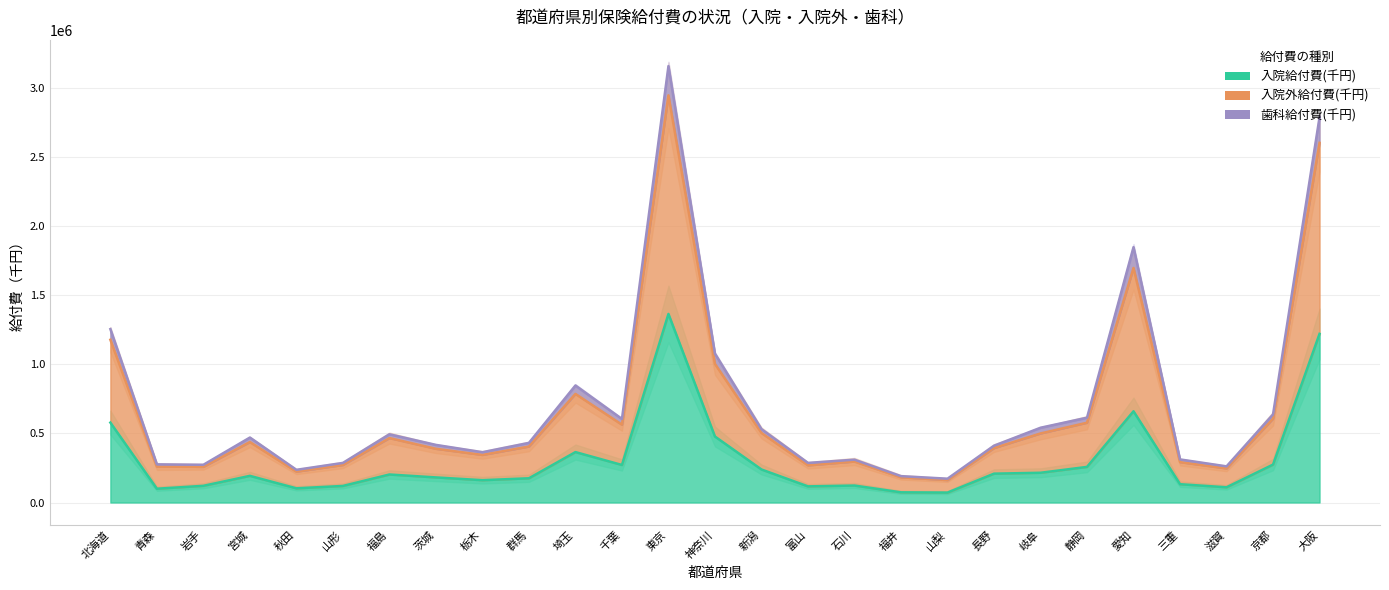

Rank the series at 埼玉 from lowest to highest value.

入院給付費(千円), 歯科給付費(千円), 入院外給付費(千円)